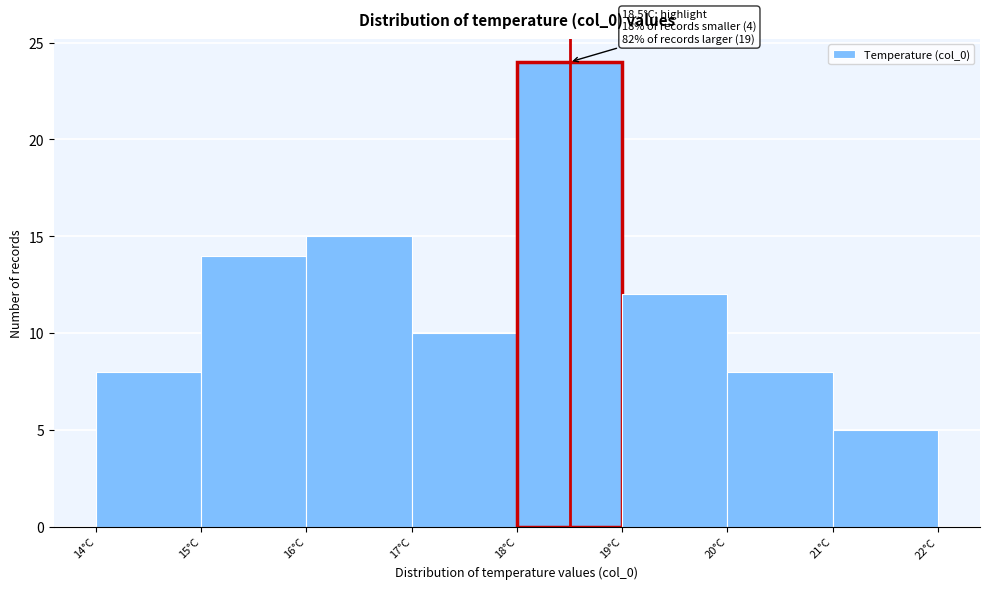

Over which range of the x-axis is the bar tallest?

18 to 19